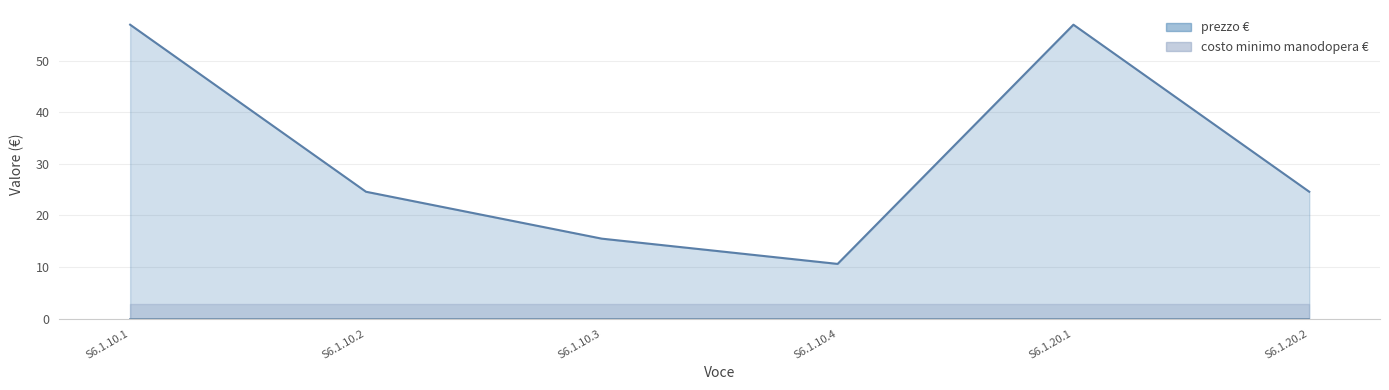

What is the value of the 4th point from the left?

10.6